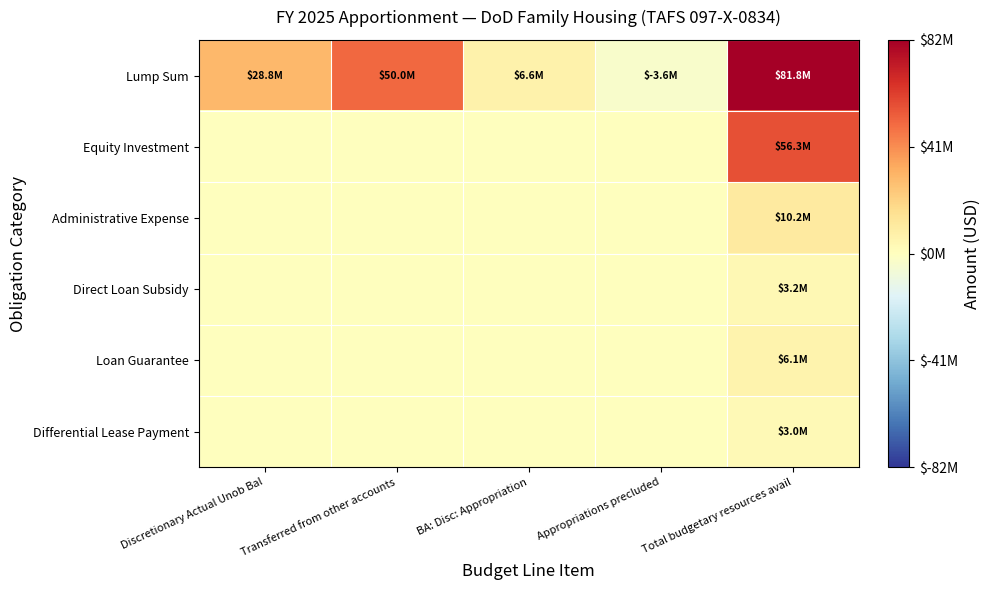

Which series changed the most between Transferred from other accounts and Total budgetary resources avail?

Equity Investment